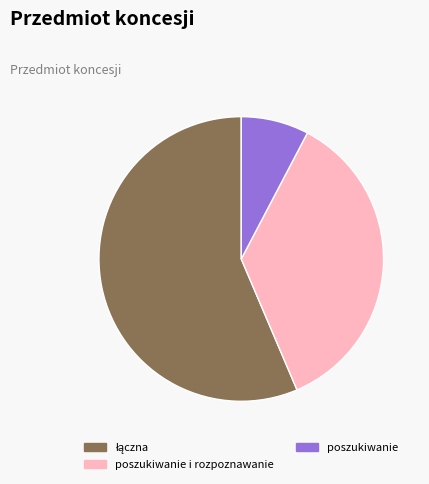

Do poszukiwanie and poszukiwanie i rozpoznawanie together represent more than half of the pie?

No